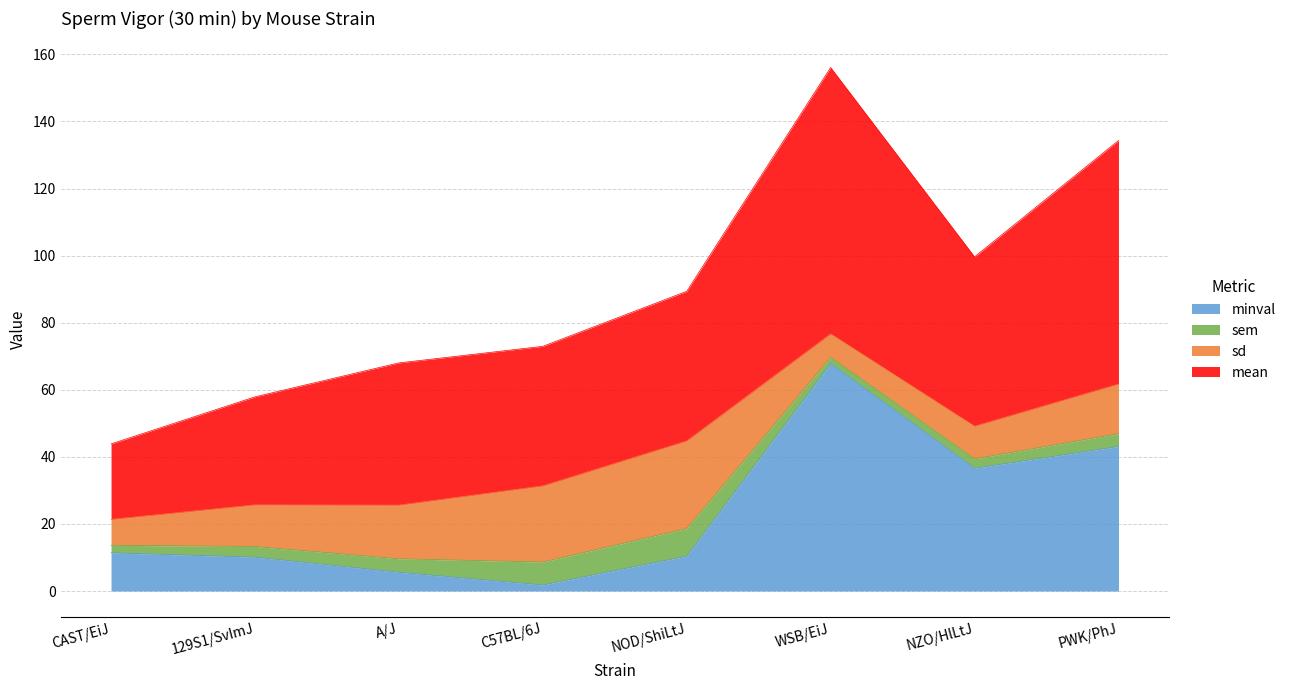

Which series changed the most between CAST/EiJ and NOD/ShiLtJ?

mean